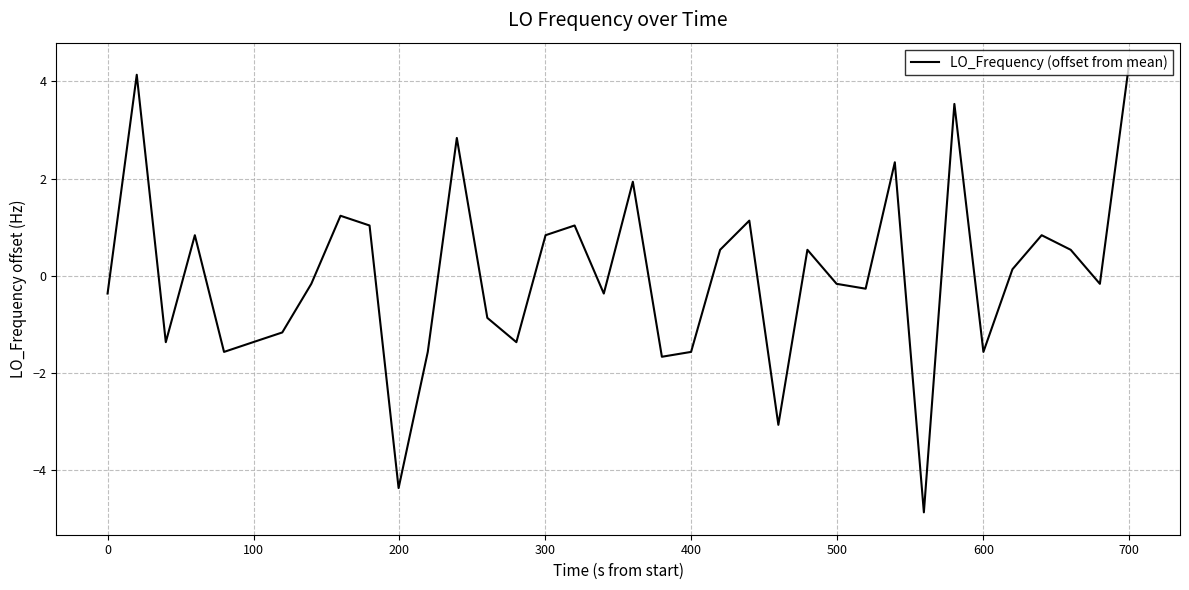

What is the maximum value shown in the chart?

4.3